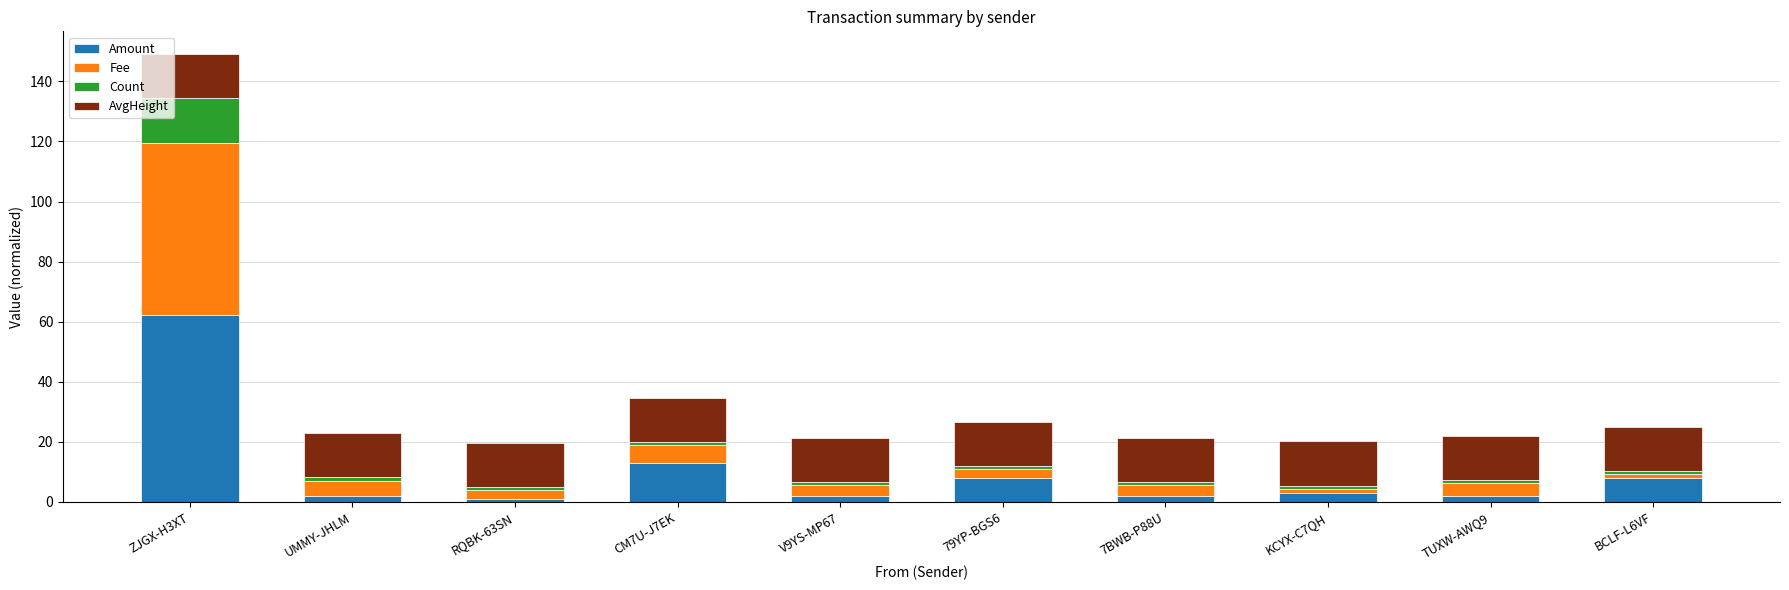

What is the highest value of the Amount series?

62.2